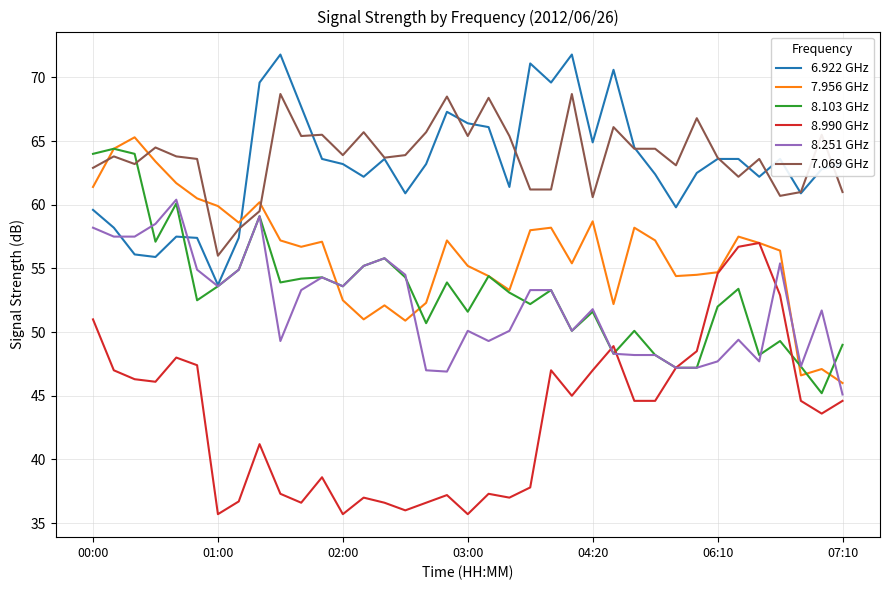

After their last crossing, which series has the higher values: 7.069 GHz or 7.956 GHz?

7.069 GHz